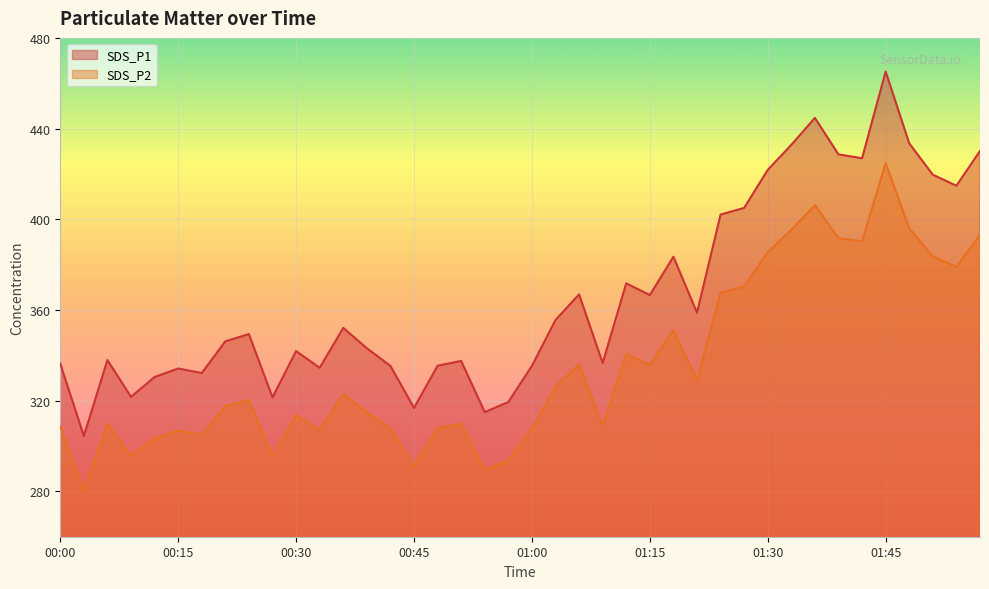

What is the difference between the second highest and second lowest values in the SDS_P1 series?

129.8